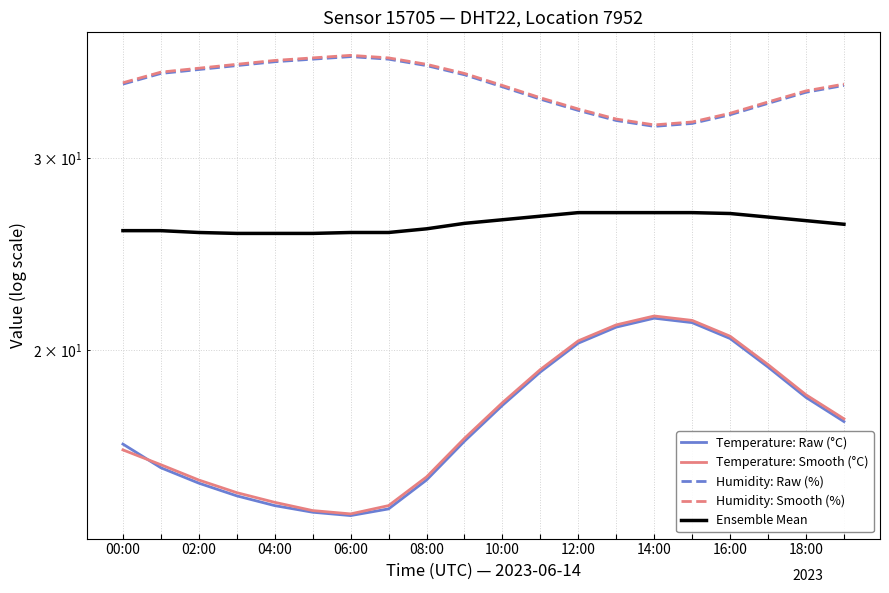

True or false: Temperature: Smooth (°C) and Humidity: Raw (%) intersect in this chart.

False